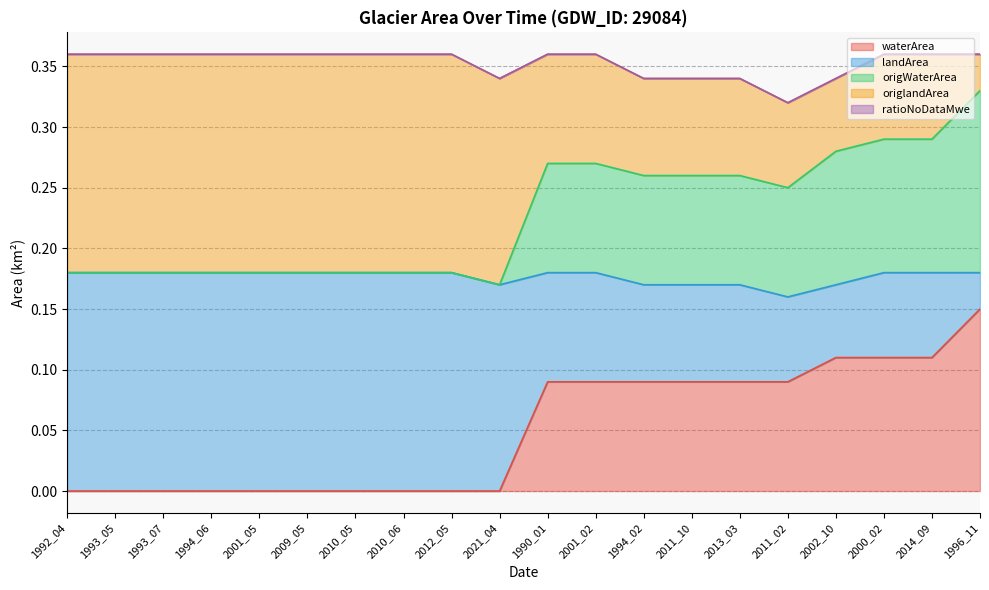

Which has a higher value, 1993_05 or 2011_10?

2011_10